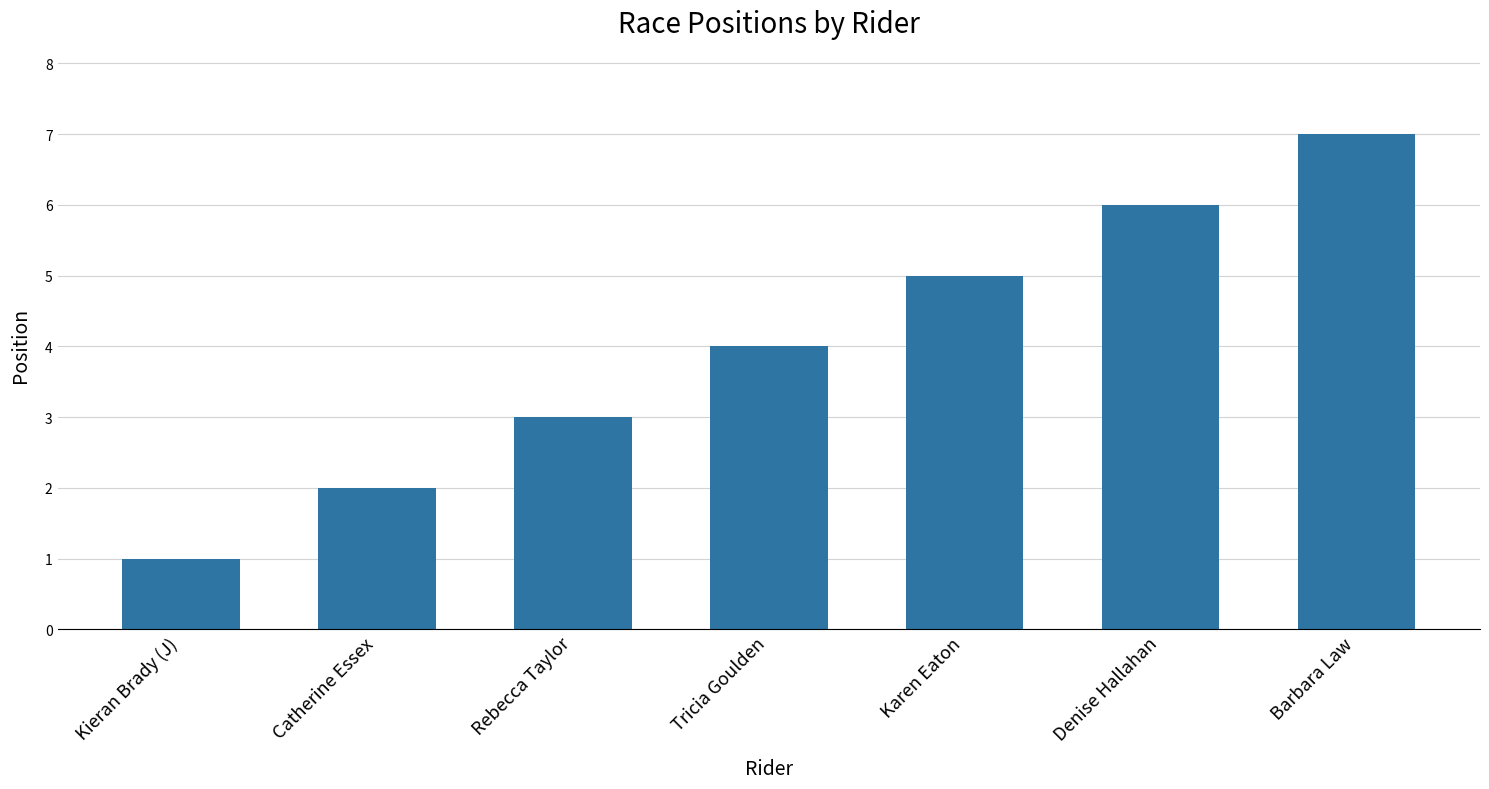

Reading left to right, what are all the values shown in this chart?

1	2	3	4	5	6	7